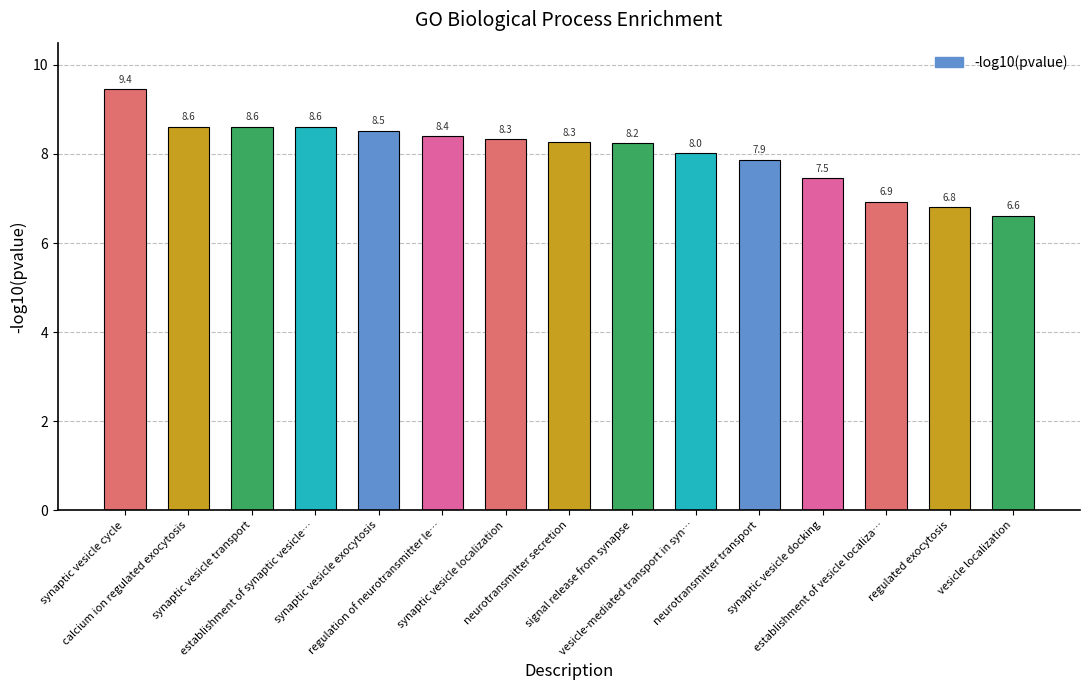

What is the value of the 12th bar from the left?

7.5